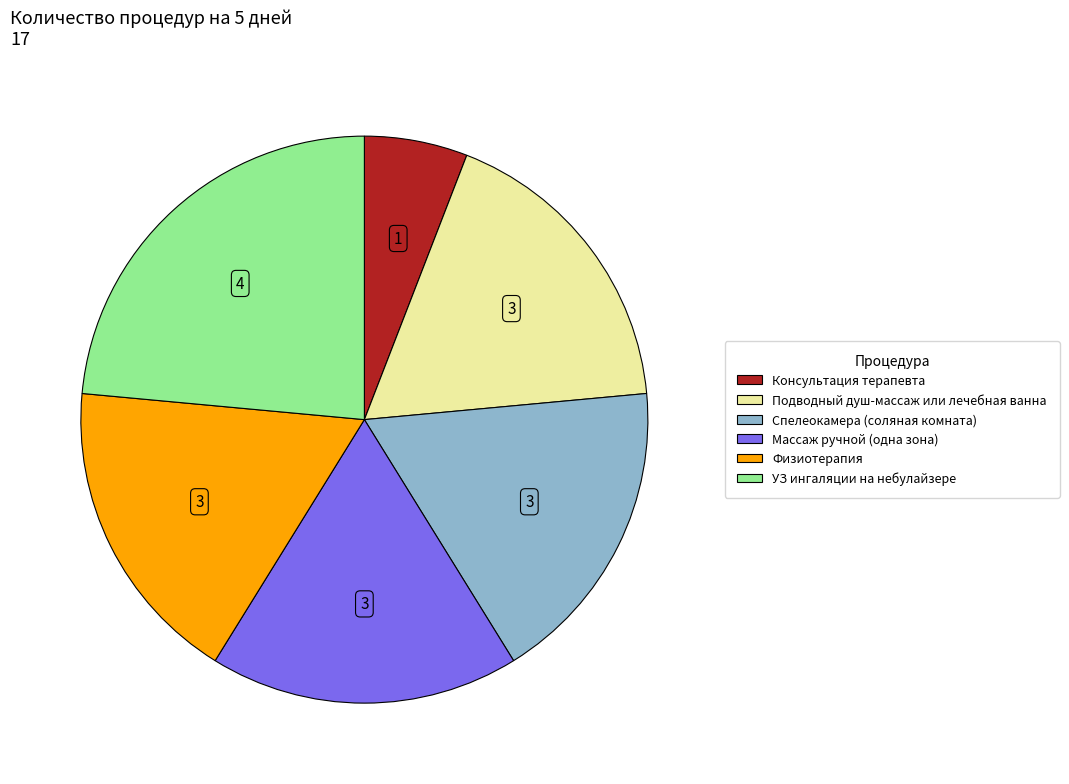

Which has a higher value, Консультация терапевта or Спелеокамера (соляная комната)?

Спелеокамера (соляная комната)